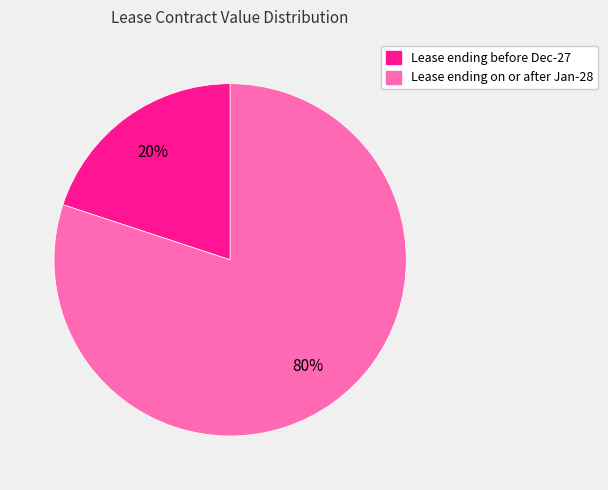

To the nearest percent, what is the difference between the largest and smallest slice percentages?

60%